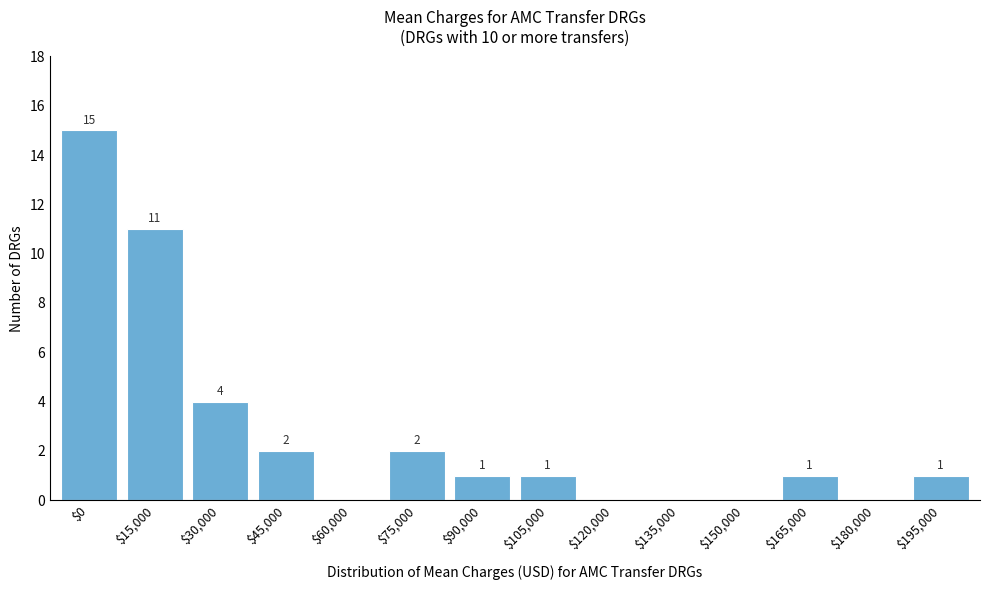

Which category has the highest value across all series?

$0